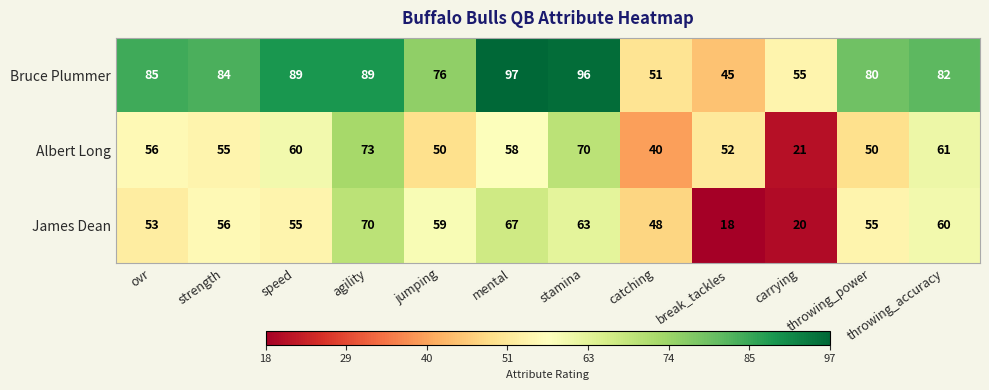

How many data points in James Dean are less than 56?

6